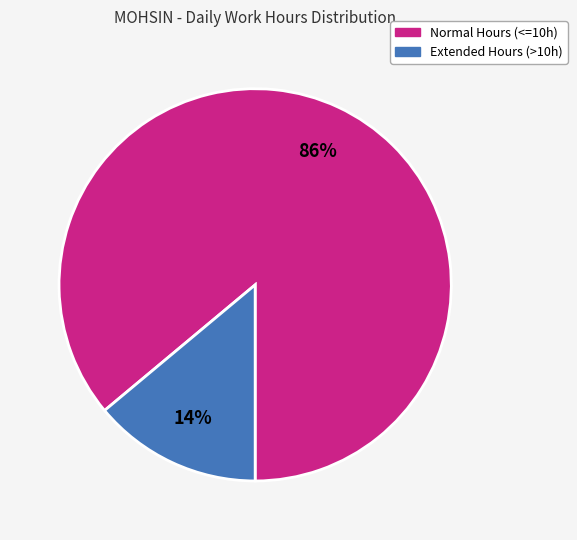

To the nearest percent, what is the average slice percentage?

50%